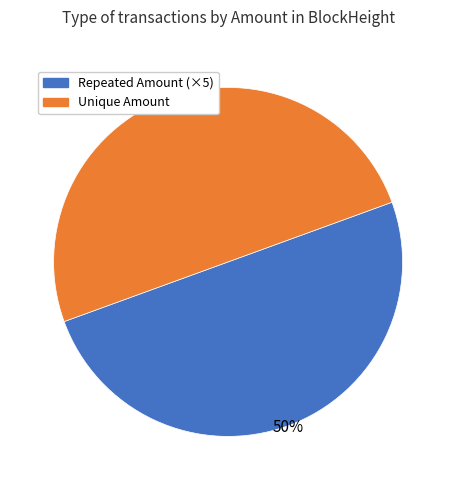

To the nearest percent, what is the average slice percentage?

50%